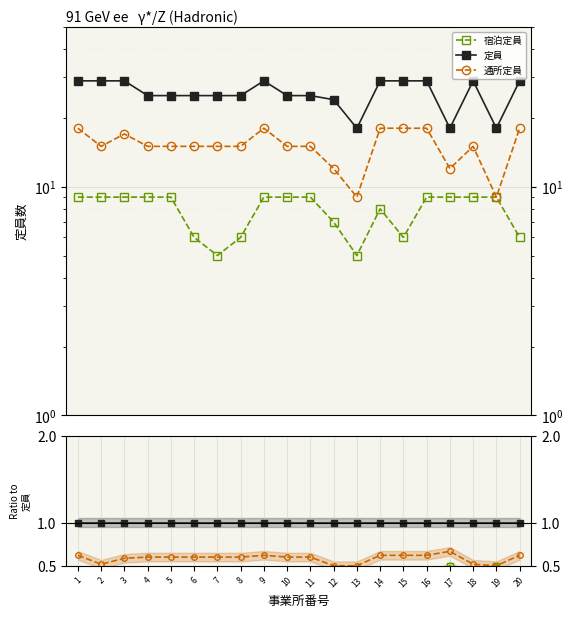

At which category does 通所定員 reach its first local valley?

2